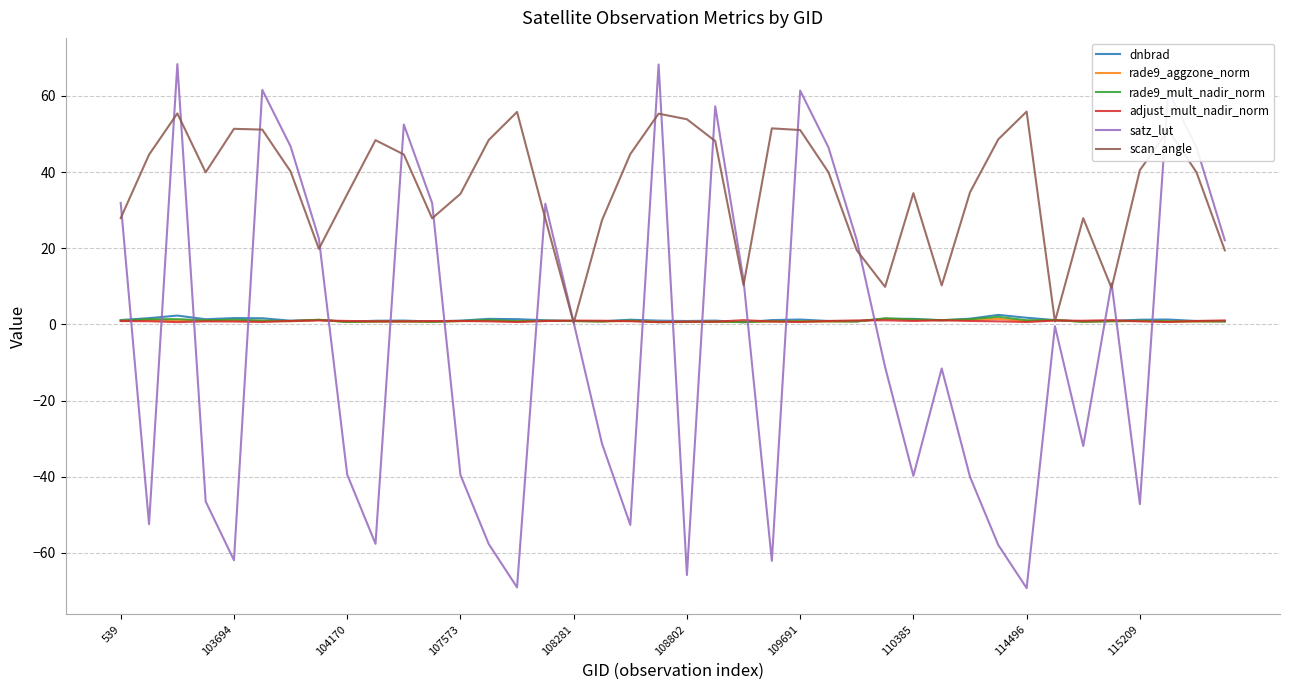

Which series has the largest total across all categories?

scan_angle